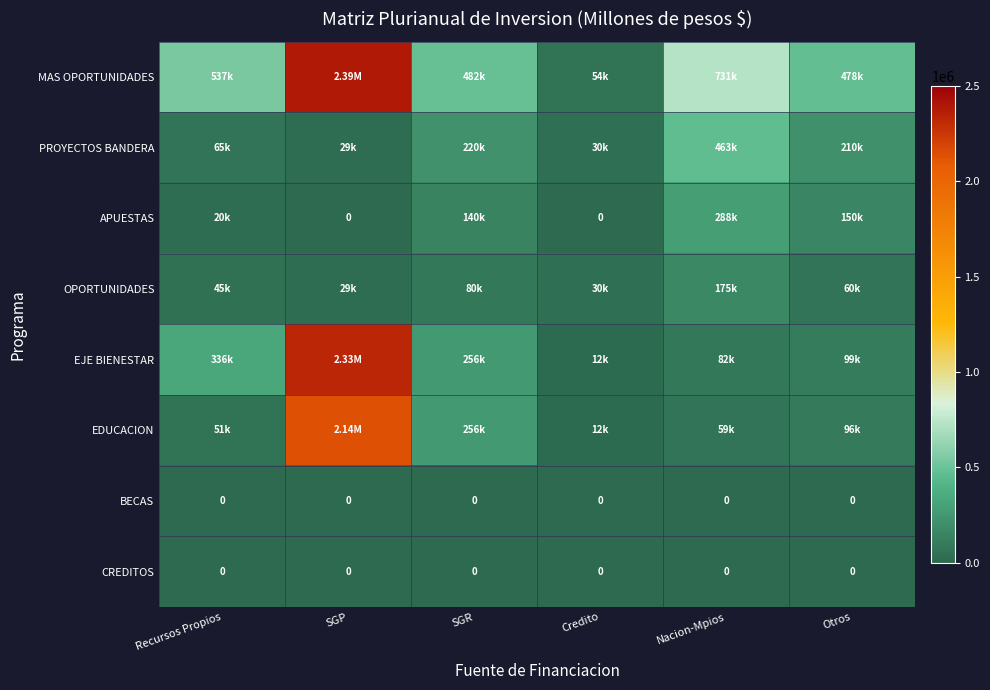

Rank the categories by CREDITOS value from highest to lowest.

Recursos Propios, SGP, SGR, Credito, Nacion-Mpios, Otros